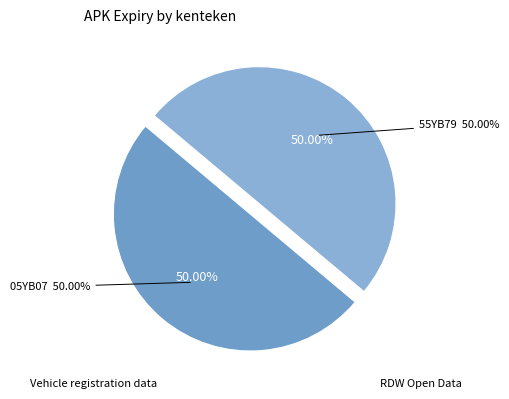

Which slice is the largest?

55YB79